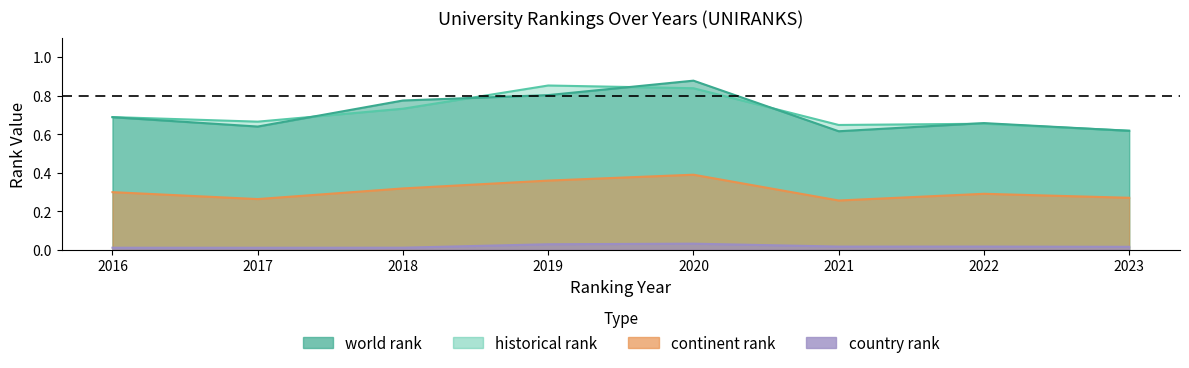

True or false: country rank and continent rank cross at least once.

False